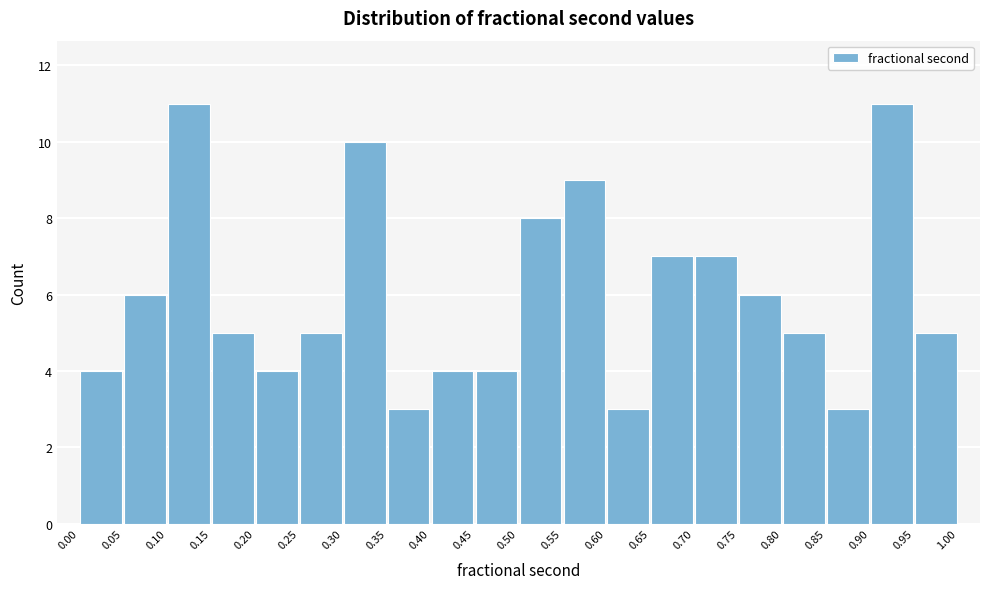

Reading left to right, list every bar in this chart as the range it spans on the x-axis followed by its height. The values are not printed on the chart, so give them approximately, as read against the axis.

0.00 to 0.05: 4
0.05 to 0.10: 6
0.10 to 0.15: 11
0.15 to 0.20: 5
0.20 to 0.25: 4
0.25 to 0.30: 5
0.30 to 0.35: 10
0.35 to 0.40: 3
0.40 to 0.45: 4
0.45 to 0.50: 4
0.50 to 0.55: 8
0.55 to 0.60: 9
0.60 to 0.65: 3
0.65 to 0.70: 7
0.70 to 0.75: 7
0.75 to 0.80: 6
0.80 to 0.85: 5
0.85 to 0.90: 3
0.90 to 0.95: 11
0.95 to 1.00: 5